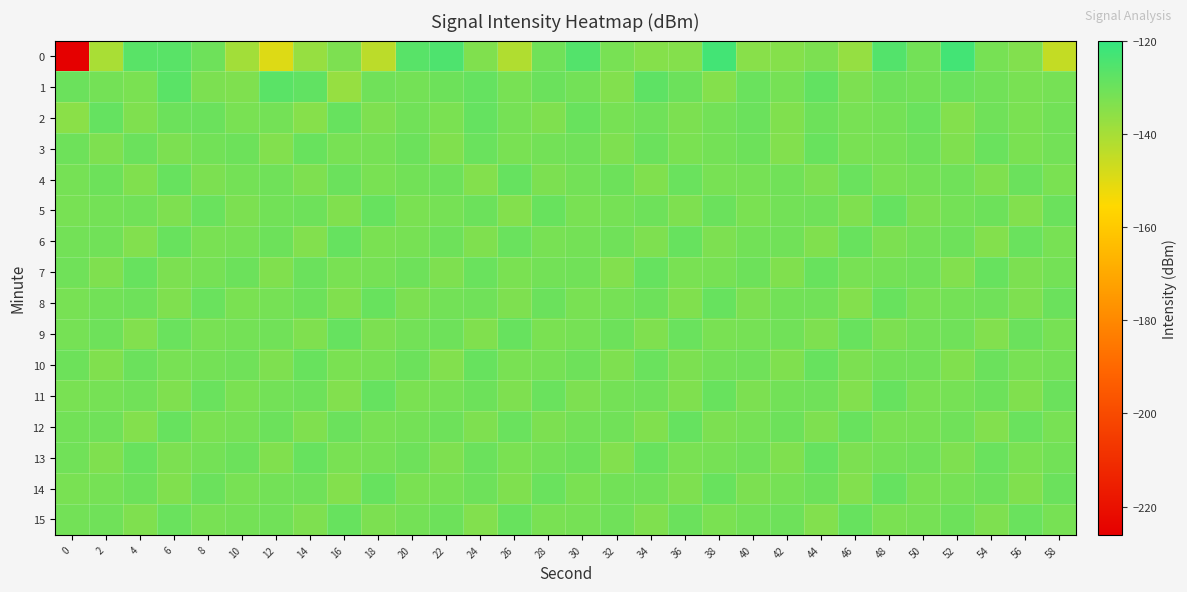

What is the spread (max minus min) of values at 28?

3.9